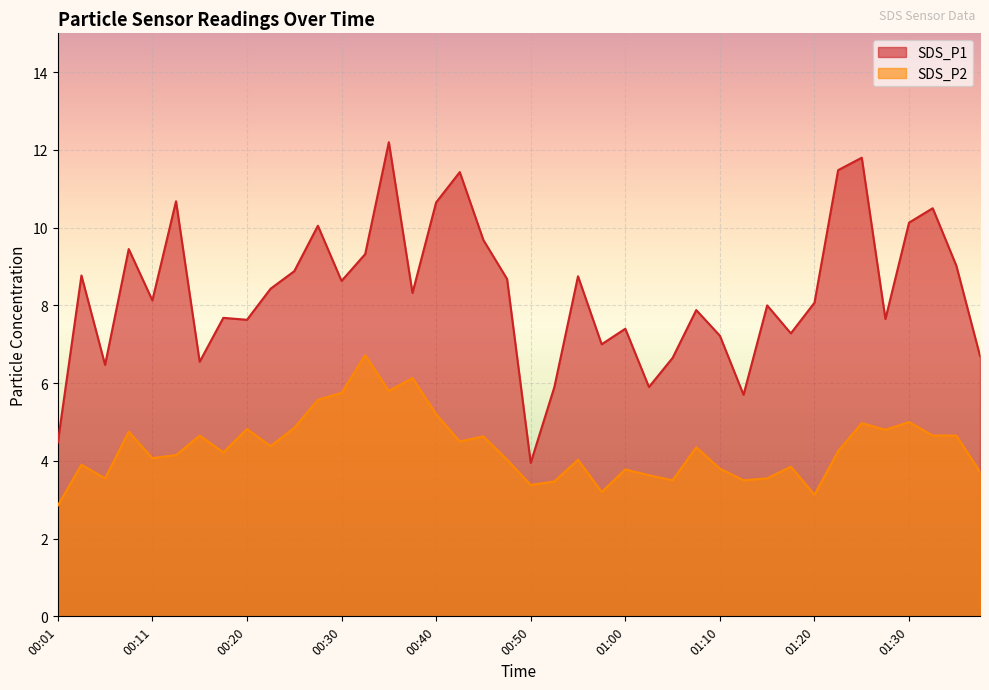

True or false: SDS_P1 and SDS_P2 intersect in this chart.

False